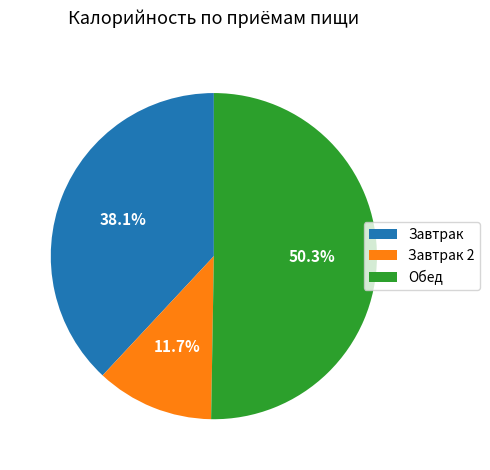

What is the largest slice in the pie chart?

Обед